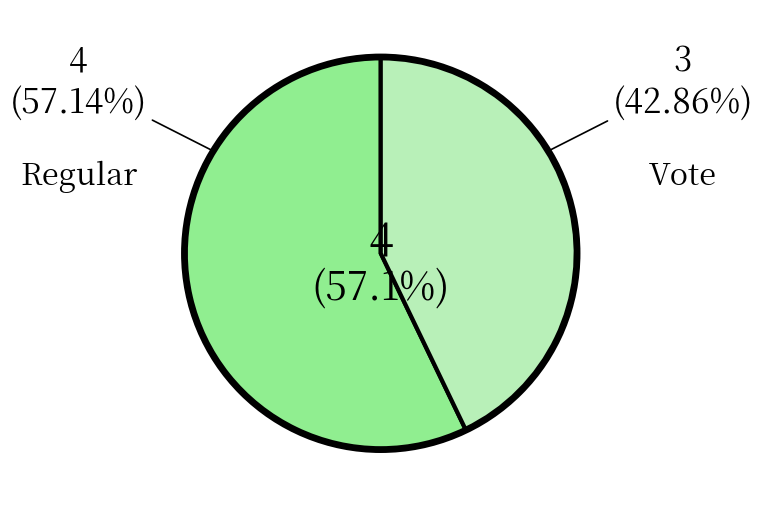

What is the total percentage of Regular and Vote?

100.0%